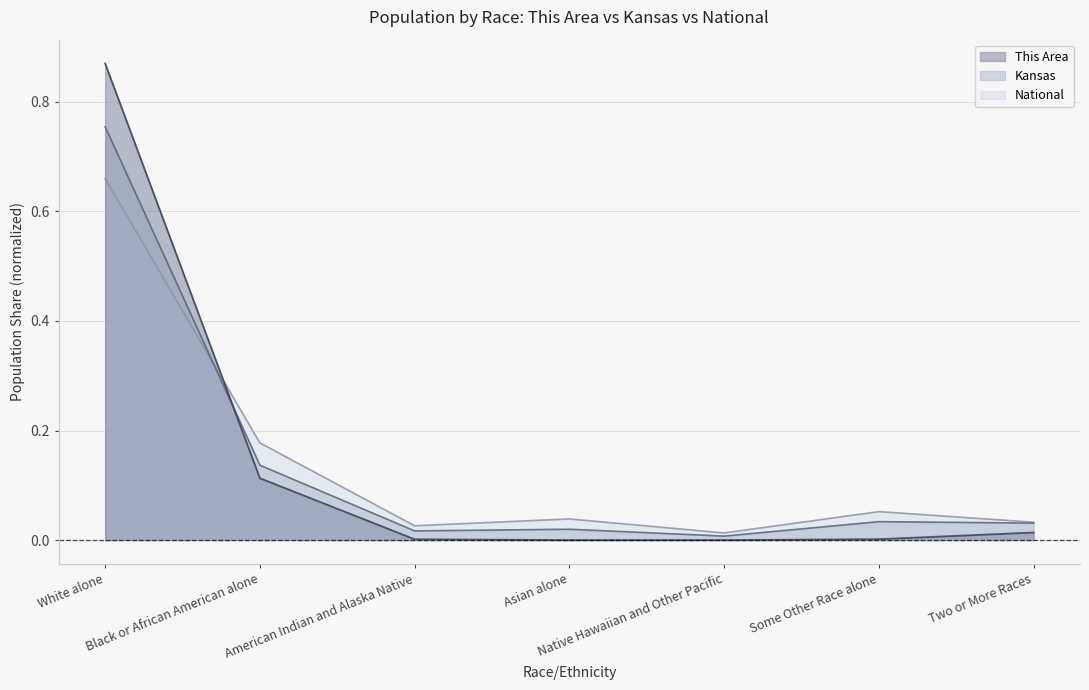

Is the value of Kansas at Black or African American alone greater than the value of This Area at Some Other Race alone?

Yes